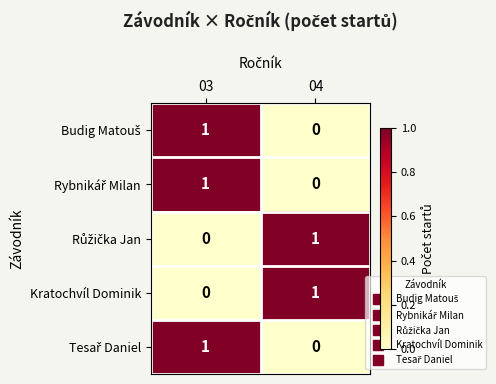

What is the total value across all series at 03?

3